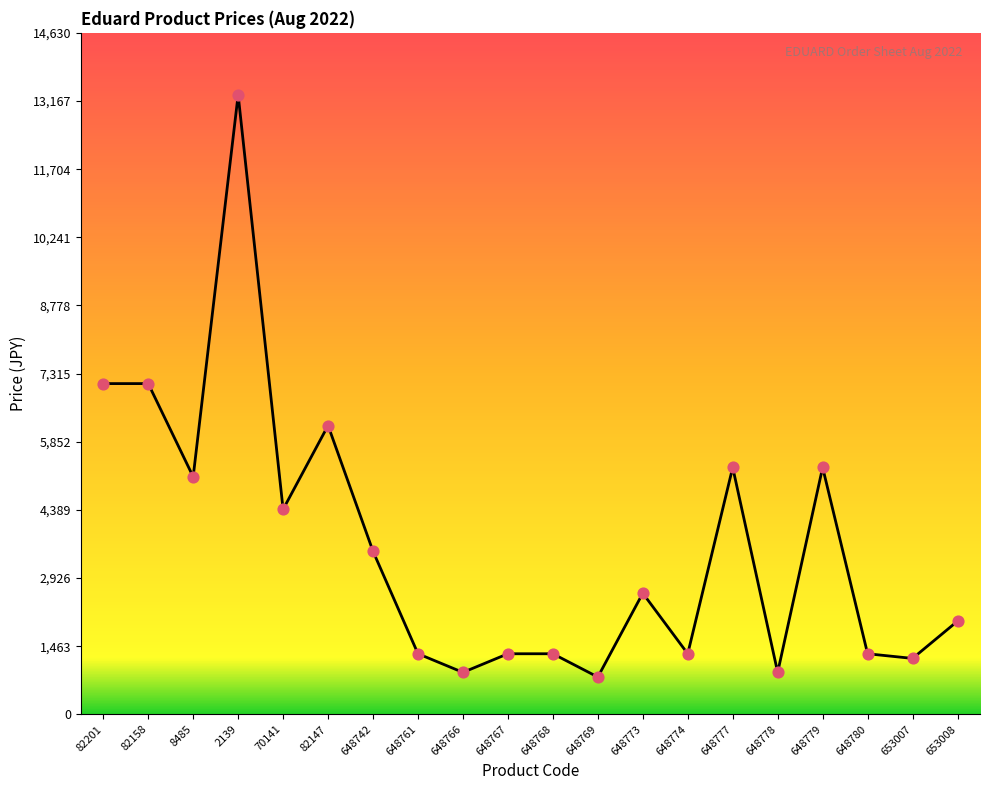

Between 648773 and 653008, which is larger?

648773